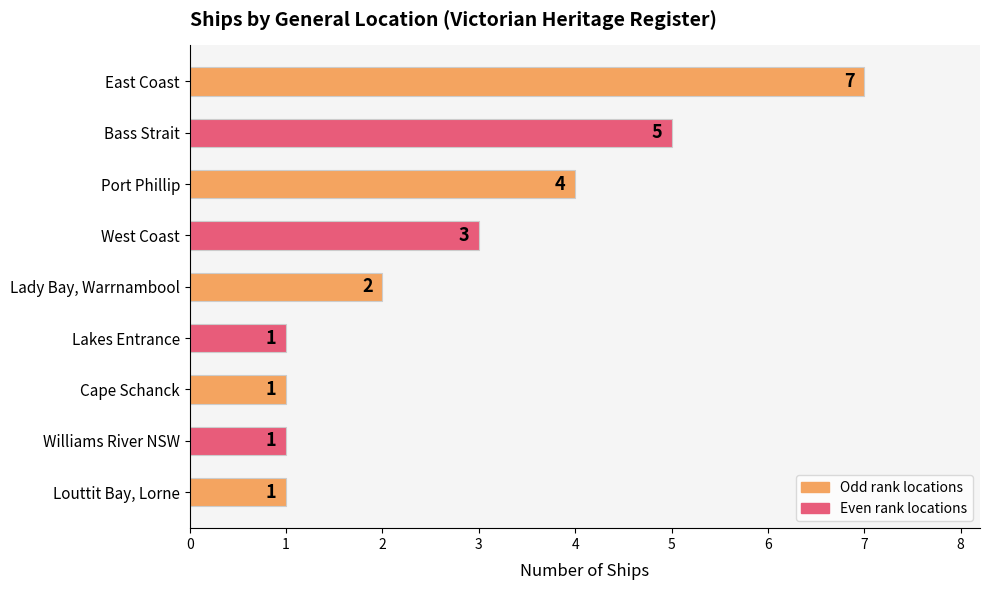

What is the ratio of the value at West Coast to the value at Louttit Bay, Lorne?

3.0